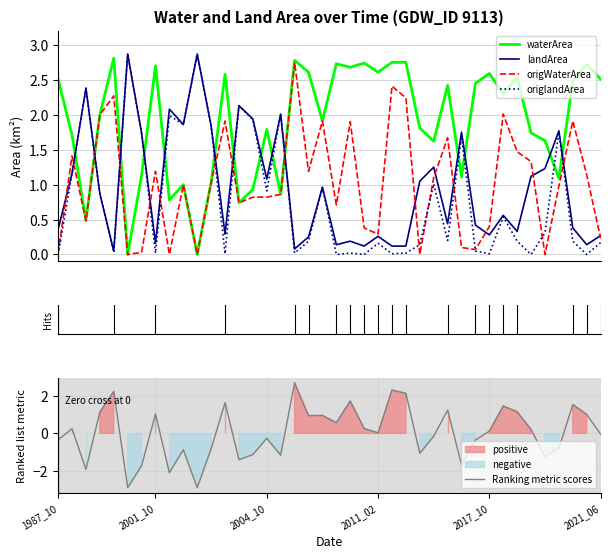

What is the value of the origlandArea point at the 15th from the left?

1.9